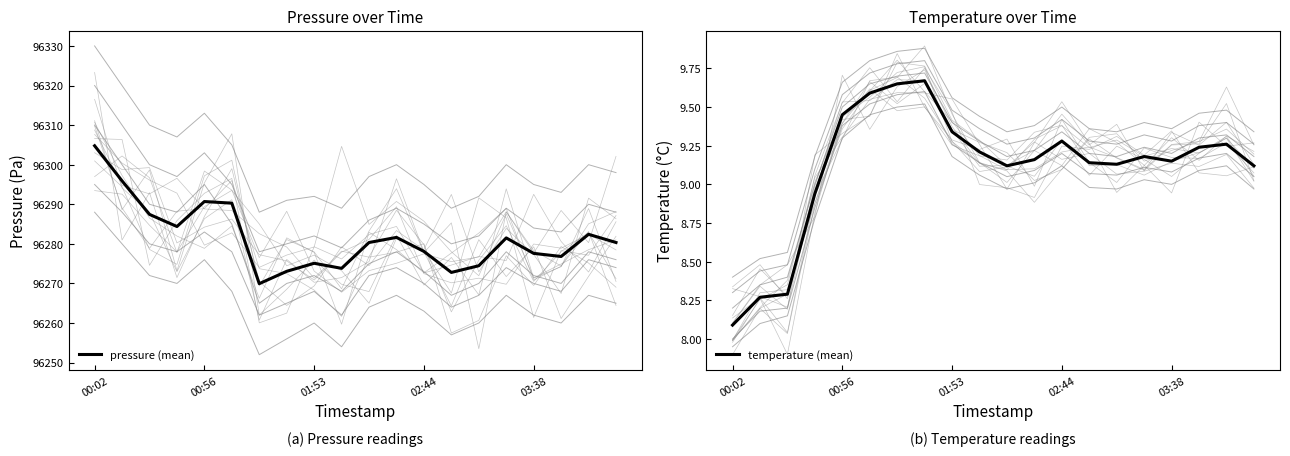

The value of pressure (mean) at 01:53 is 96275.1. True or false?

True